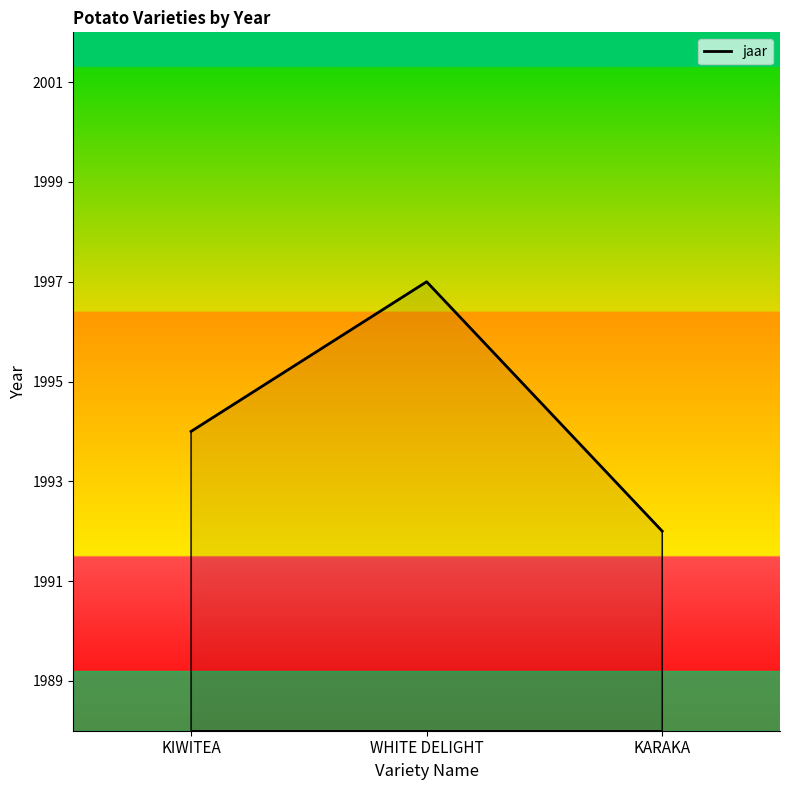

What position from the left is KARAKA?

3